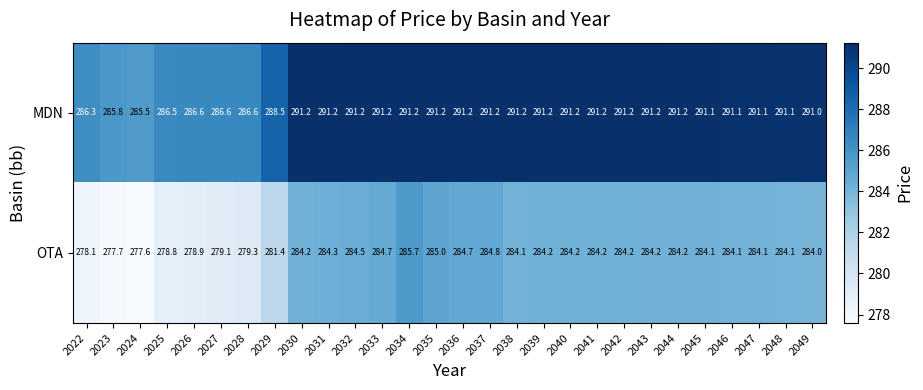

What is the maximum value for OTA?

285.7